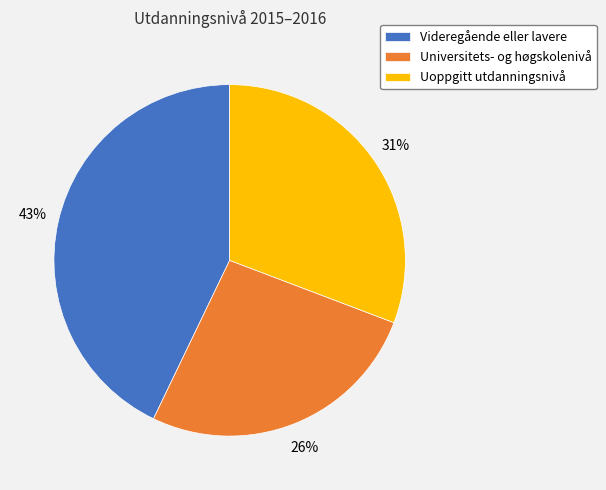

The Uoppgitt utdanningsnivå slice represents 31% of the pie. True or false?

True